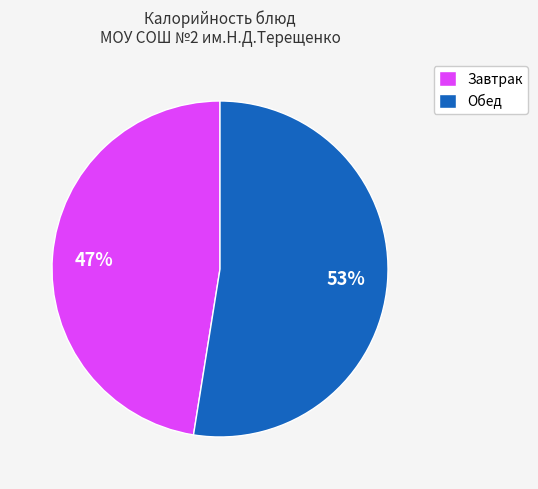

Count the number of slices in the pie.

2